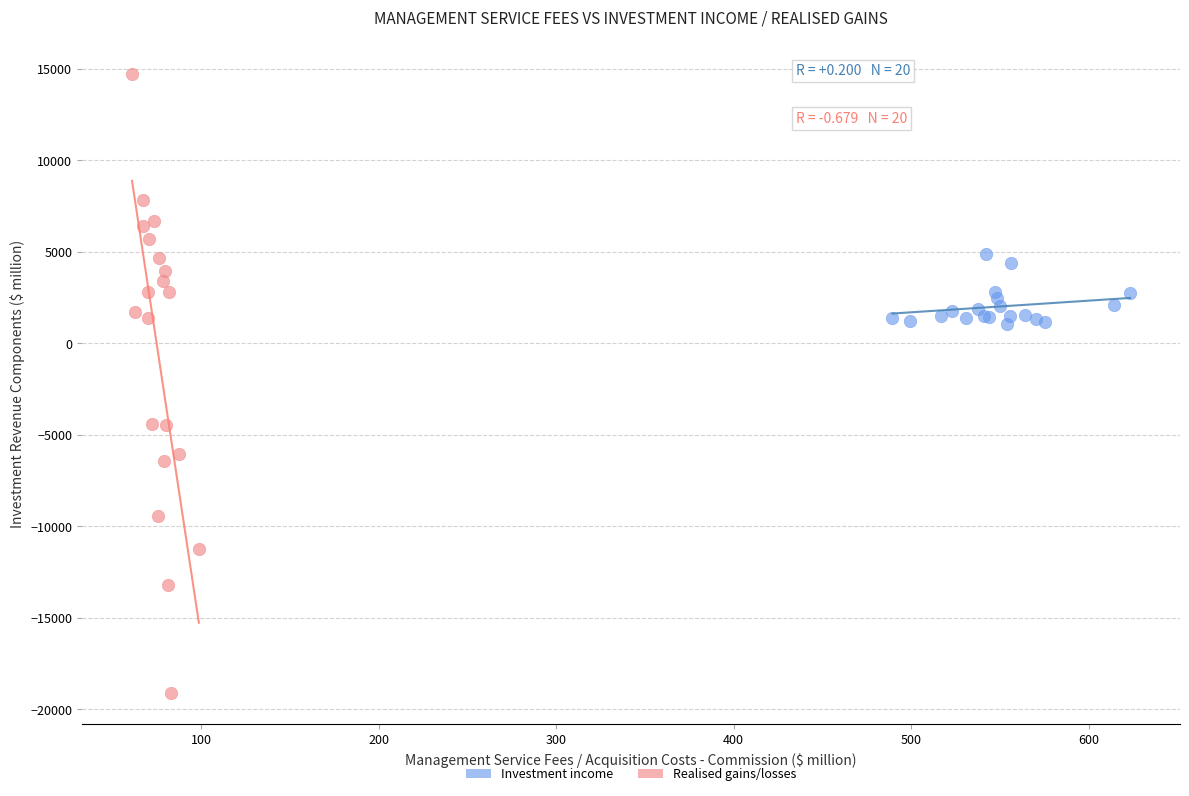

Which series reaches the maximum Y coordinate?

Realised gains/losses